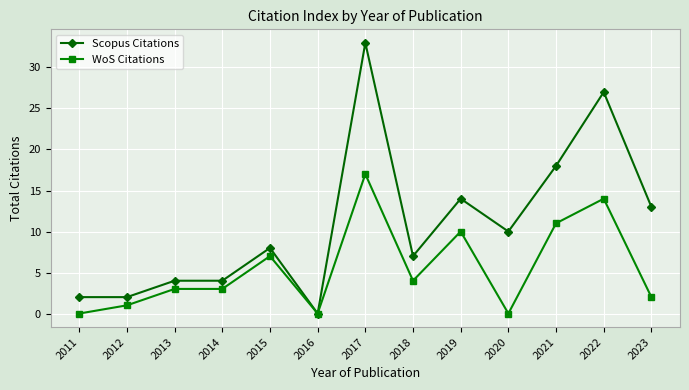

Which series has the widest spread of values?

Scopus Citations